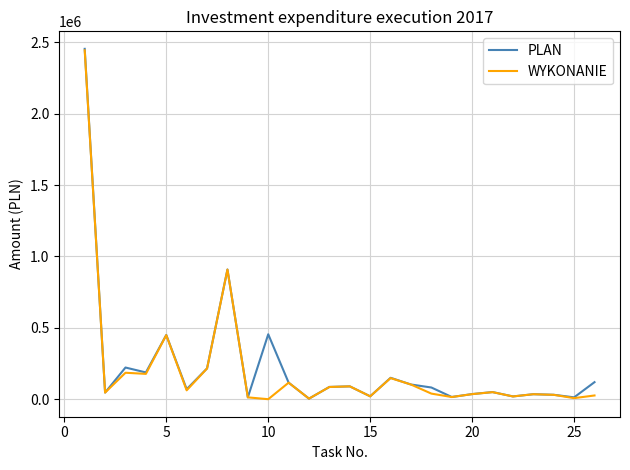

True or false: PLAN has more than 2 interior local peaks.

True